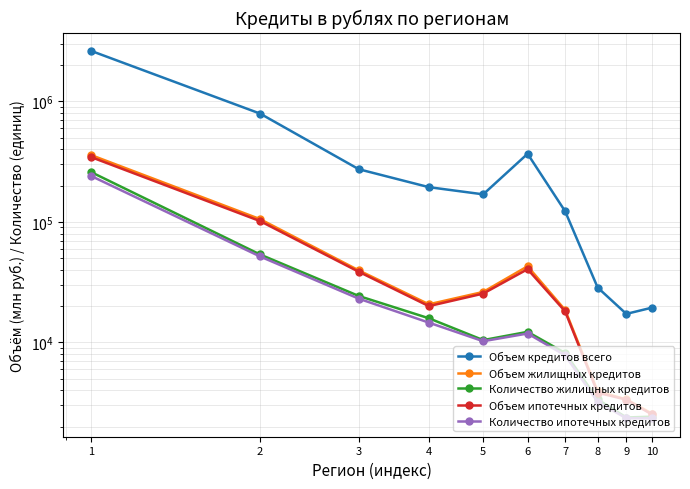

How many data points in Объем ипотечных кредитов are less than 25403?

5